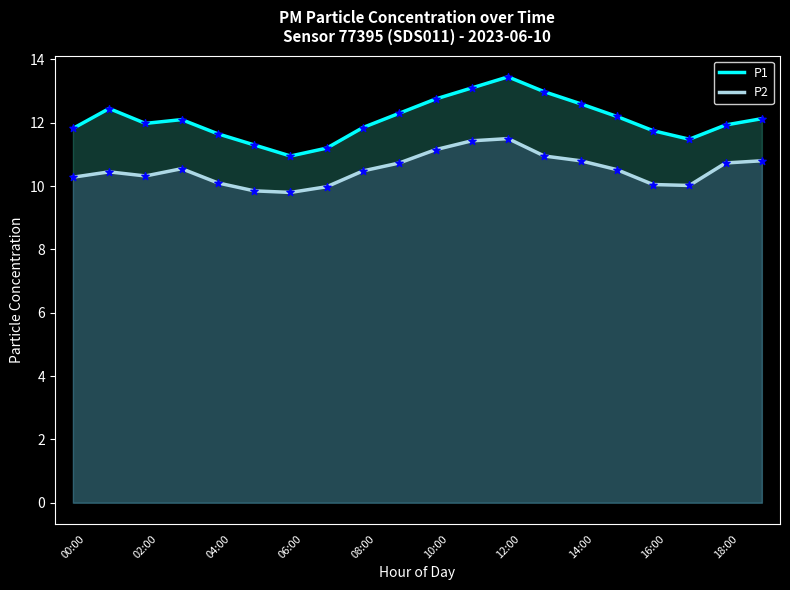

Which series has the widest spread of Y values?

P1